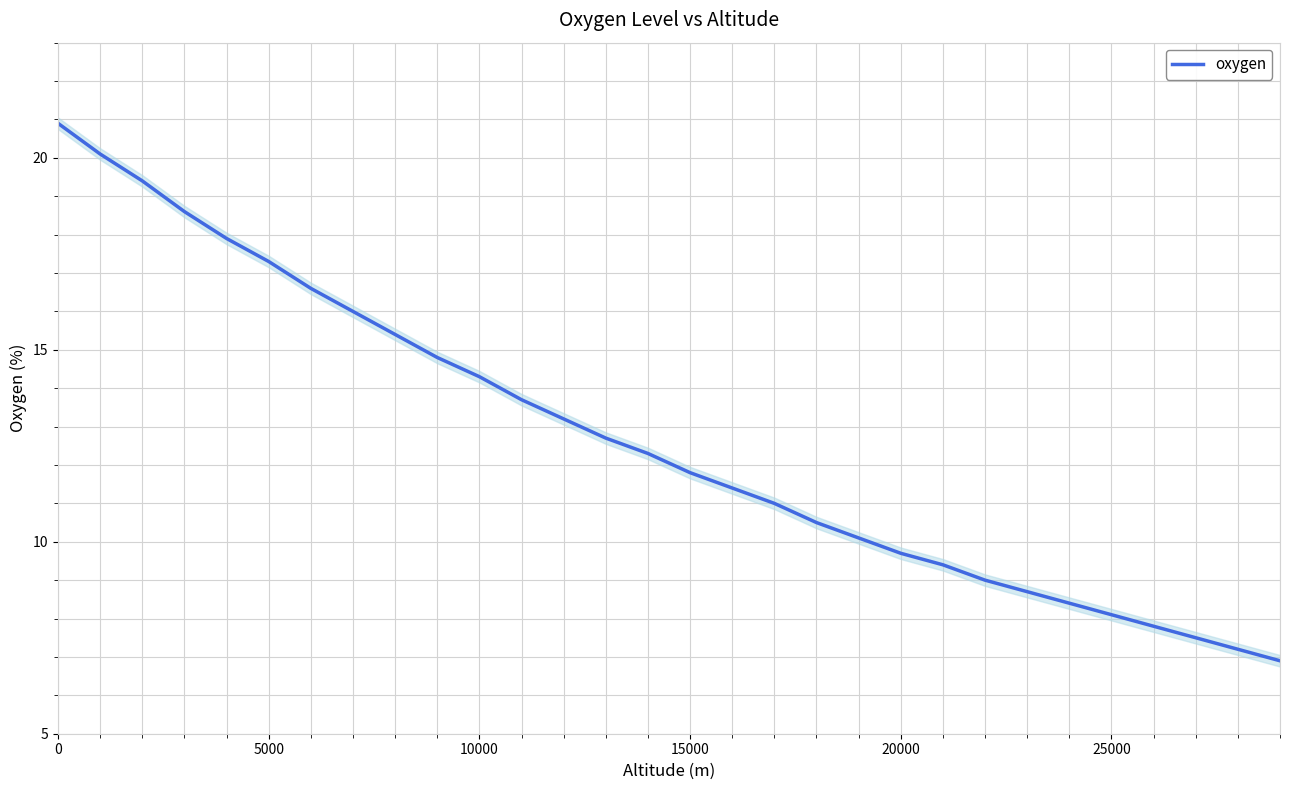

True or false: there are more than 2 points higher than both neighbors.

False